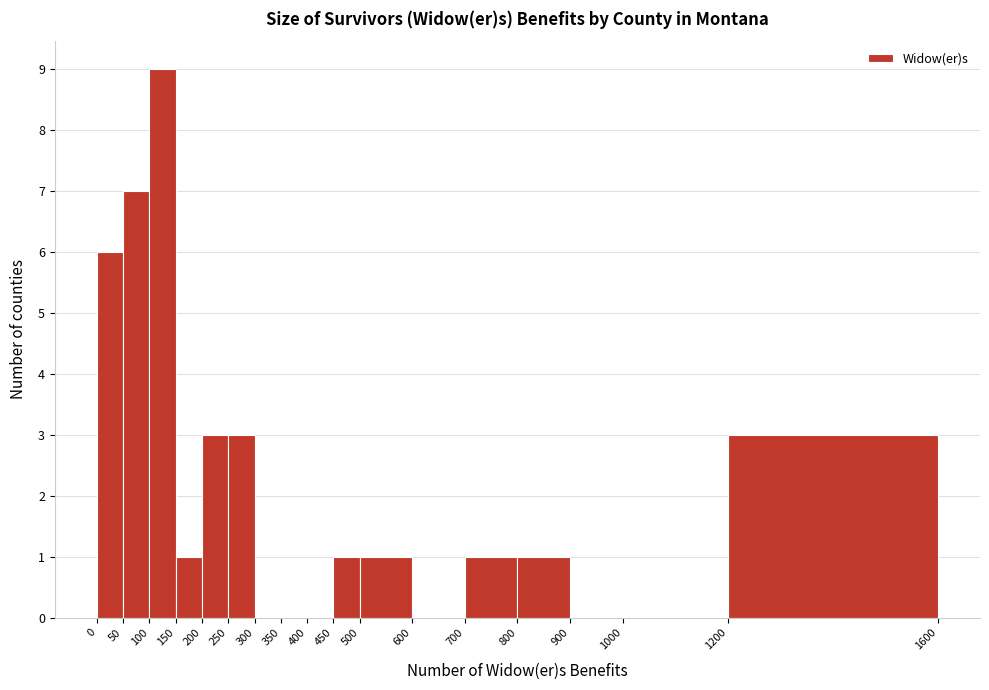

What is the height of the bar covering 500 to 600 on the x-axis? The values are not printed on the chart, so give them approximately, as read against the axis.

1